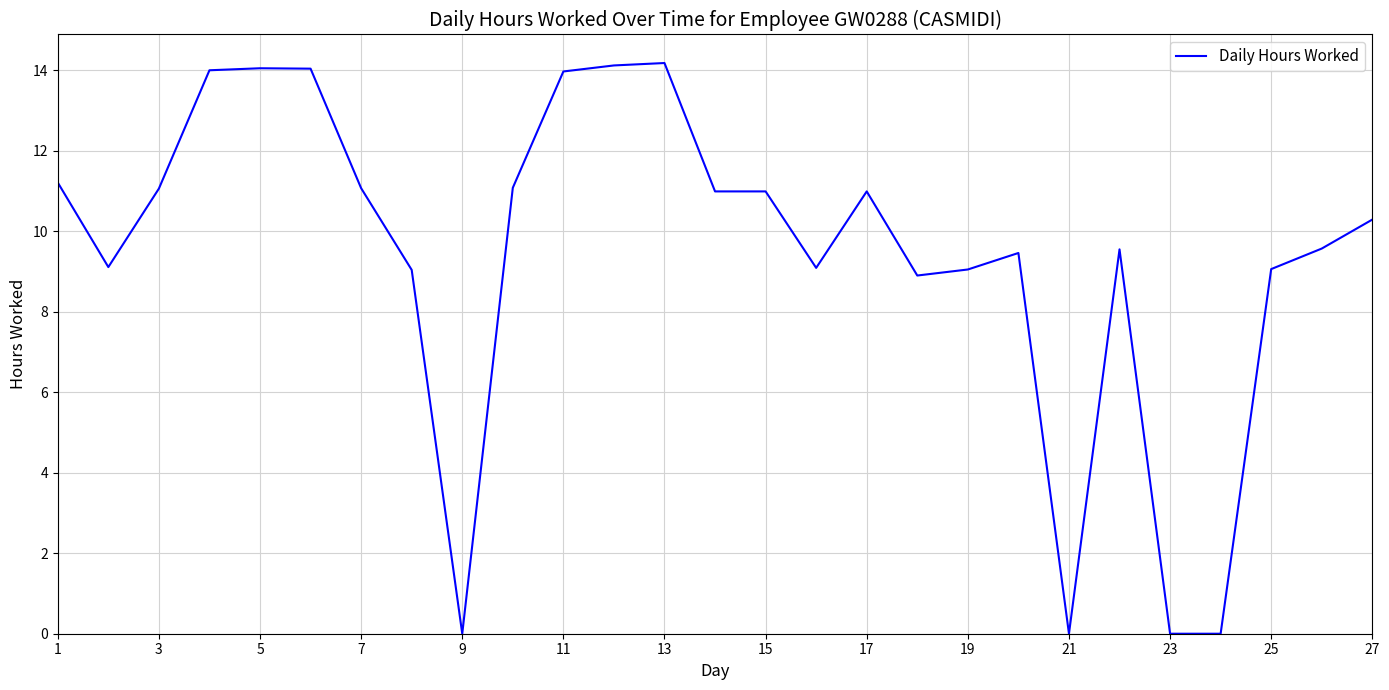

What is the greatest value displayed?

14.2